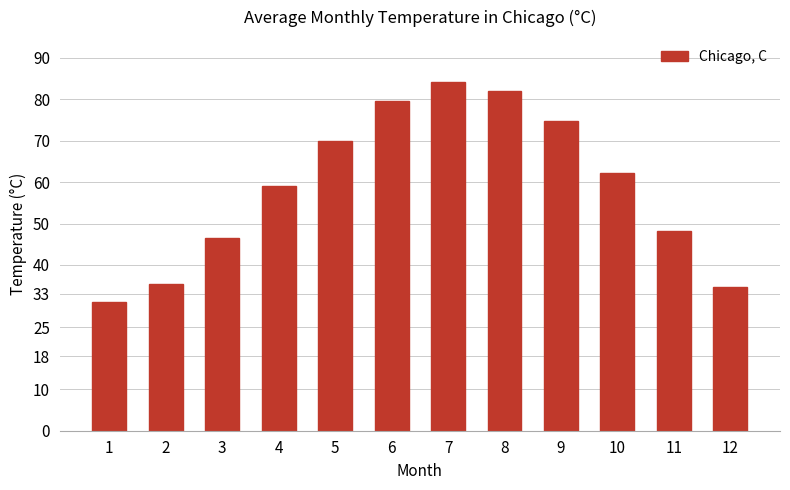

What is the value of the 2nd bar from the left?

35.3